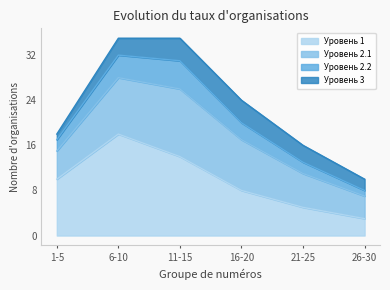

True or false: Уровень 1 has a value of 3 at 26-30.

True